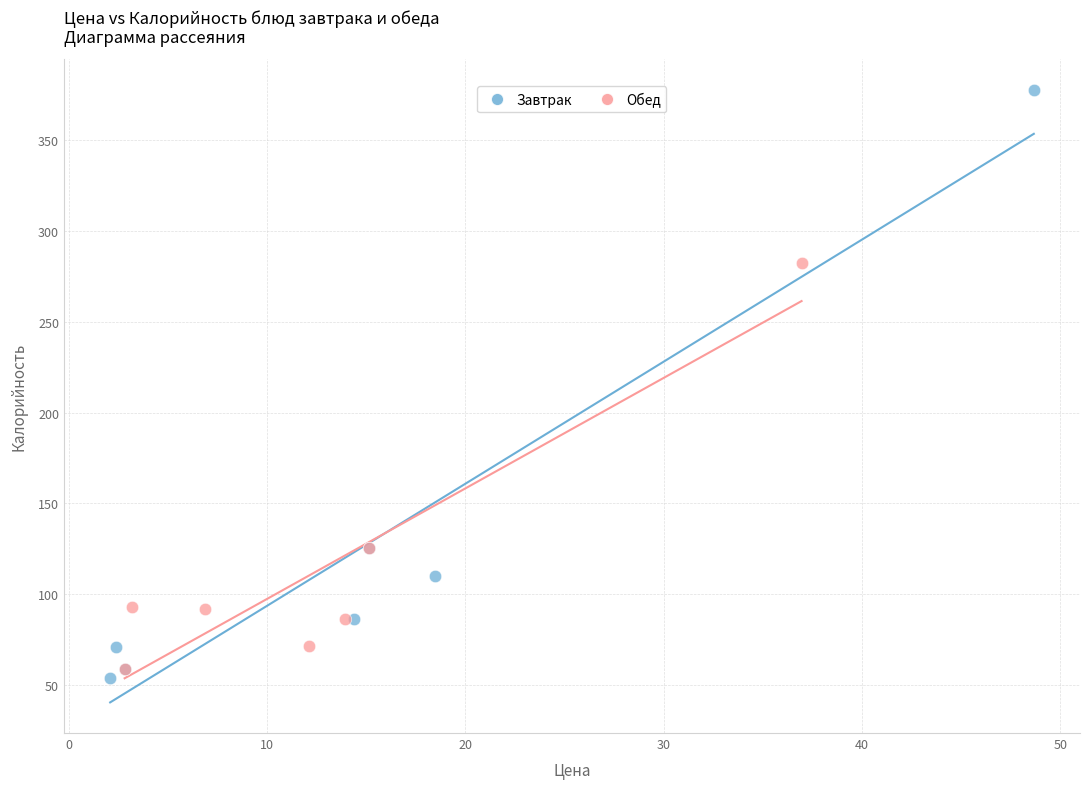

What are all the series names shown in the legend?

Завтрак, Обед